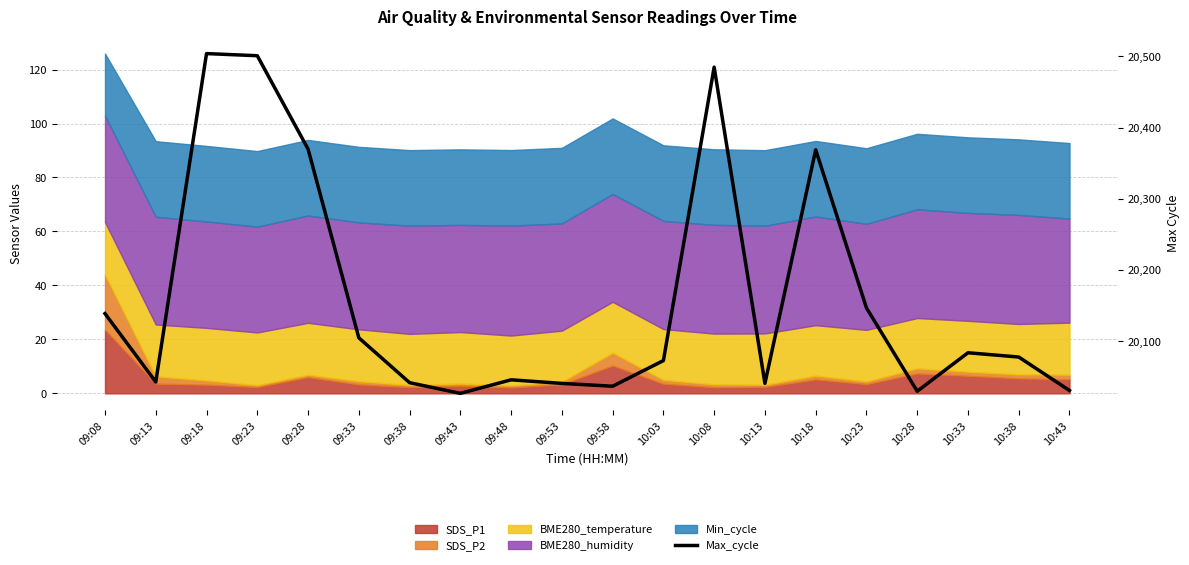

List the labels in order of value, smallest first.

09:43, 10:28, 10:43, 09:58, 09:53, 10:13, 09:38, 09:13, 09:48, 10:03, 10:38, 10:33, 09:33, 09:08, 10:23, 10:18, 09:28, 10:08, 09:23, 09:18